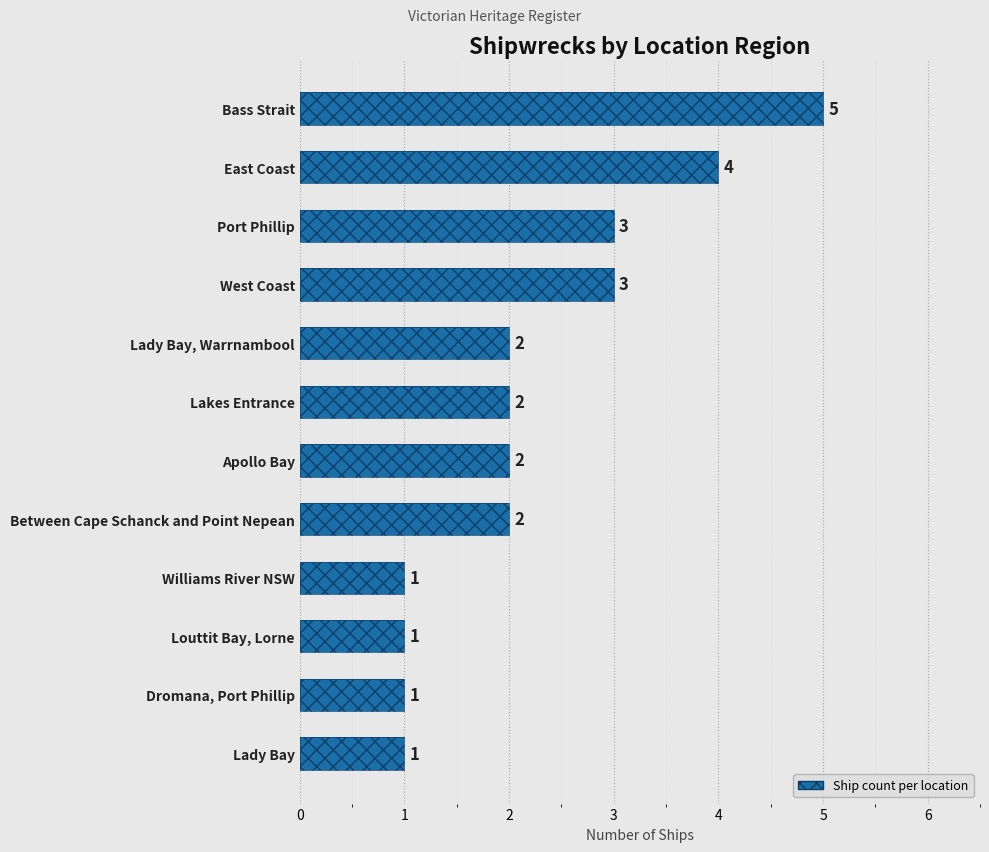

Which has a higher value, West Coast or Port Phillip?

West Coast